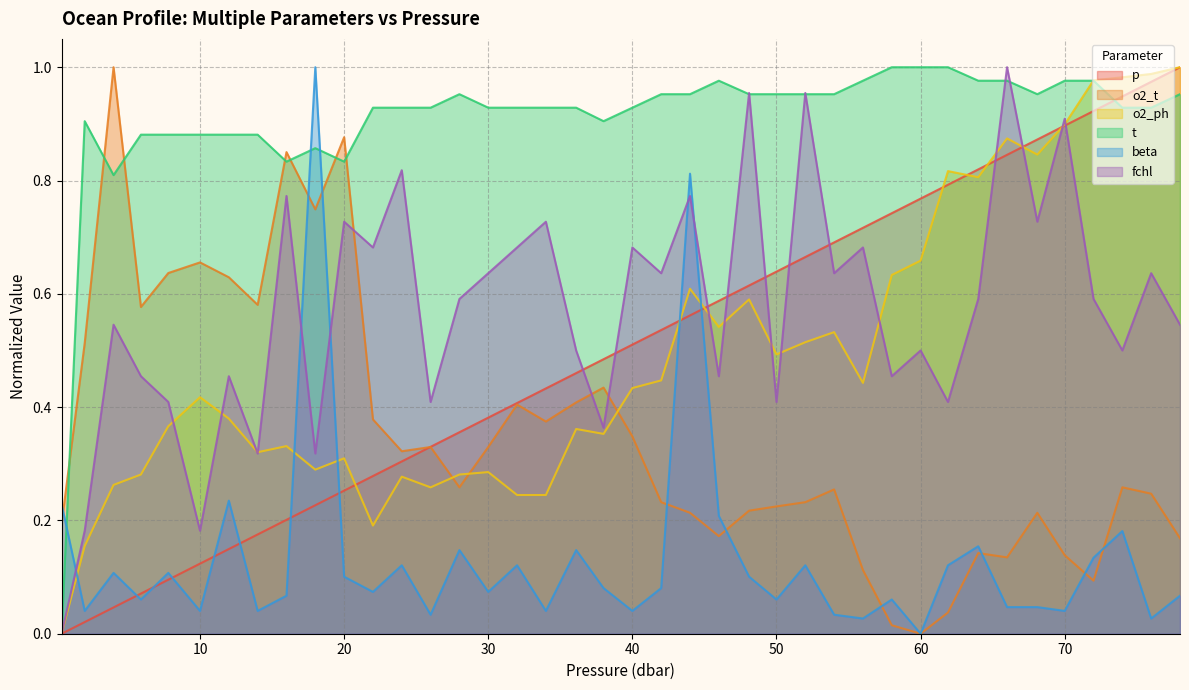

At which label is fchl closest to 0?

0.4